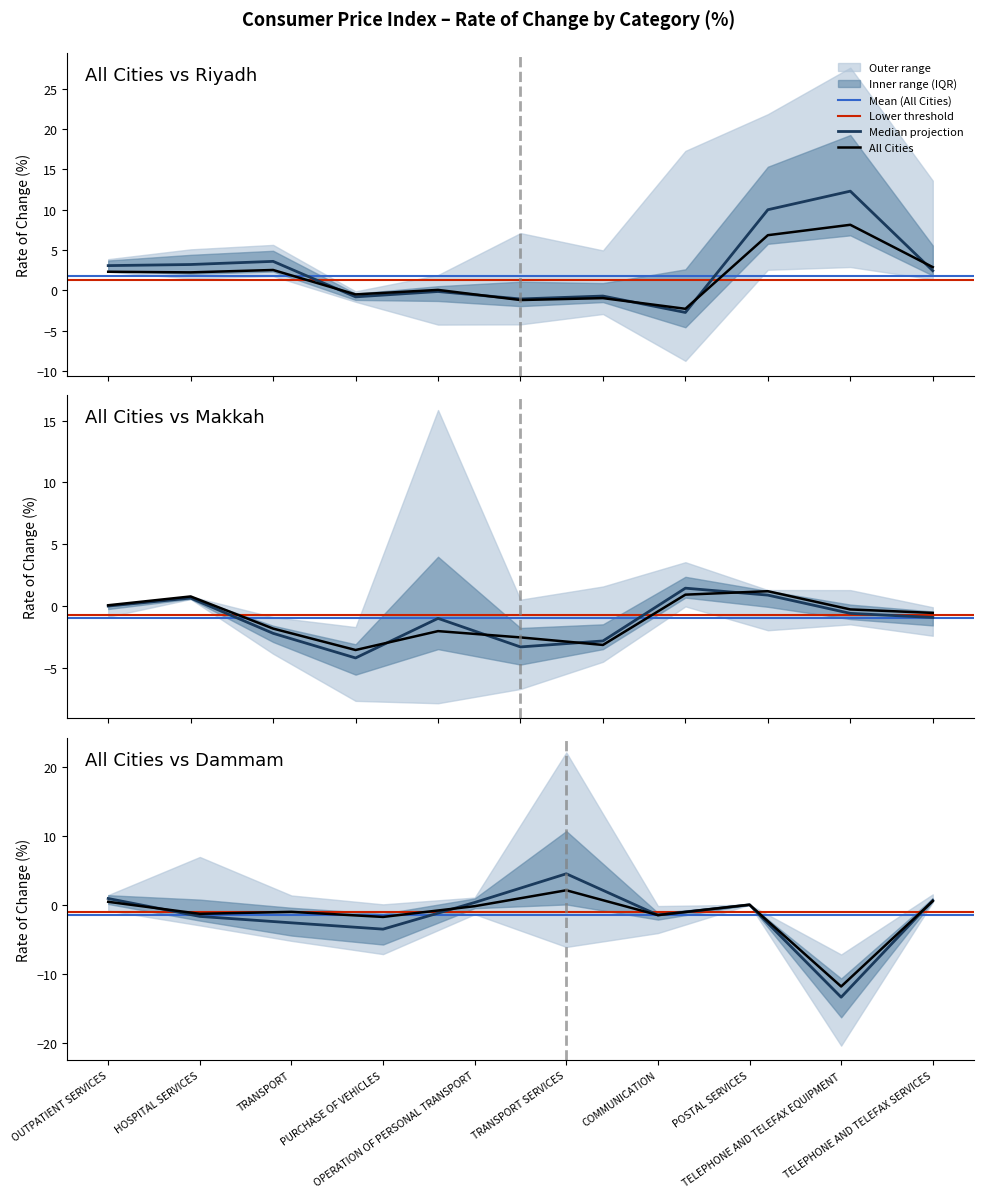

What is the difference between the highest and lowest values at 8?

20.8